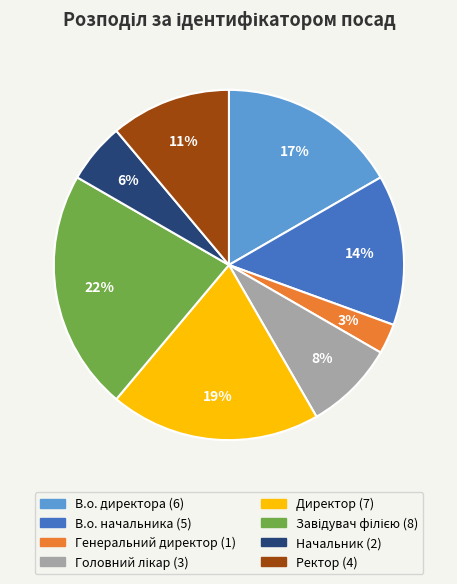

Do Генеральний директор and В.о. начальника together represent more than half of the pie?

No